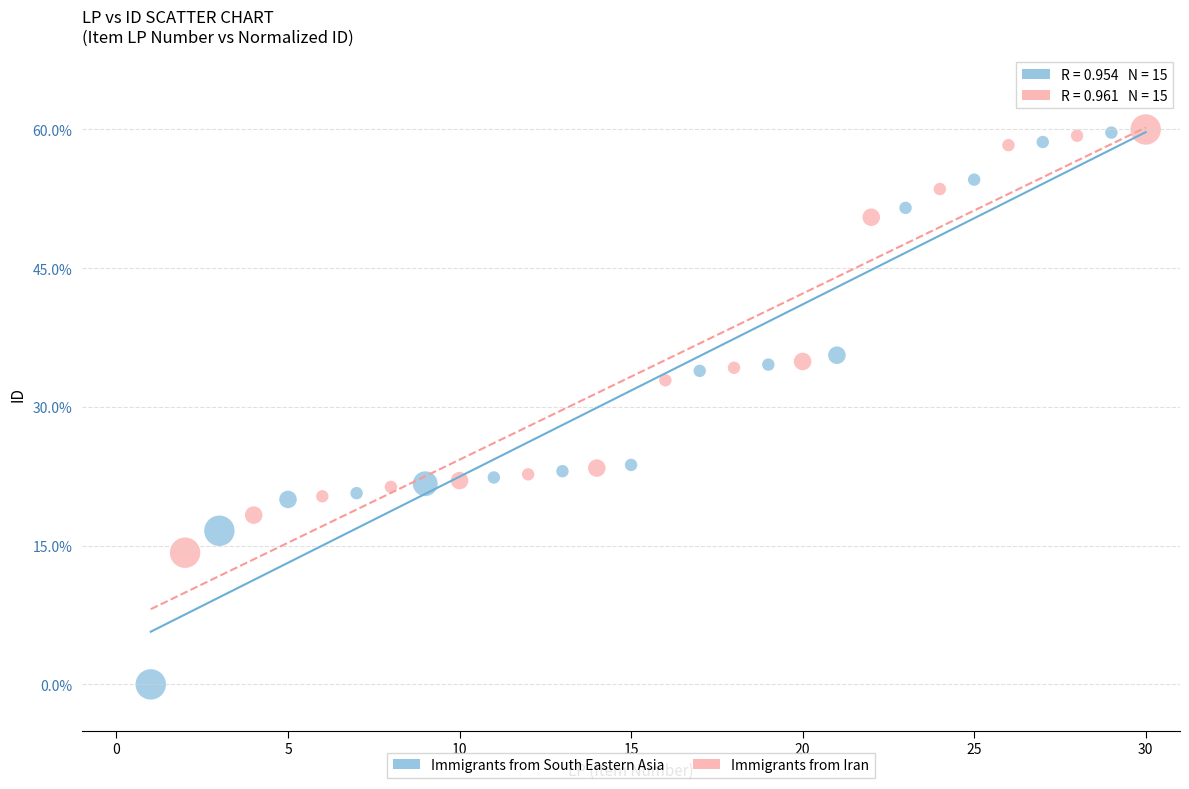

Which series has the widest spread of Y values?

Immigrants from South Eastern Asia